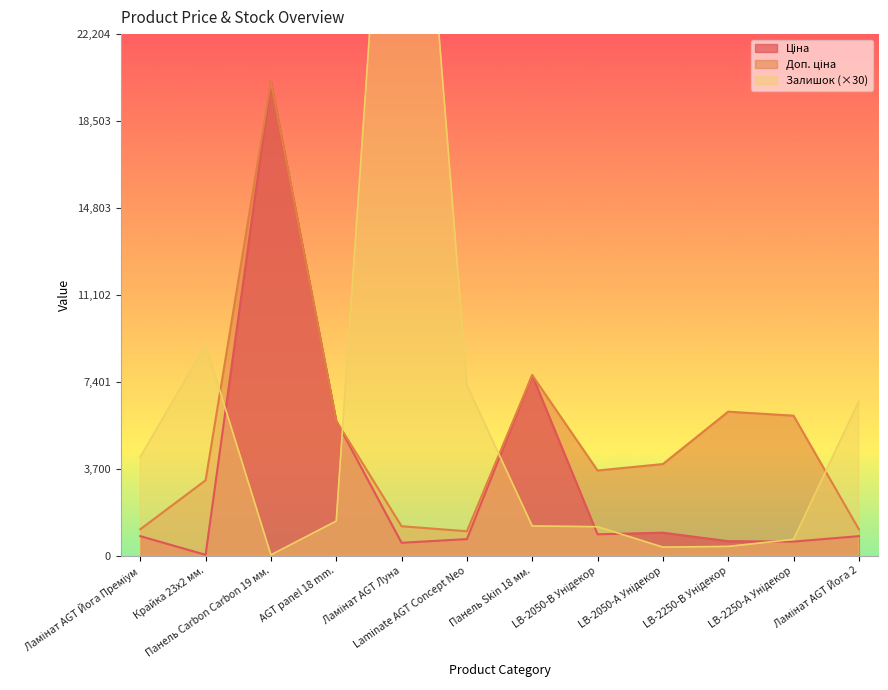

What is the spread (max minus min) of values at LB-2250-В Унідекор?

5738.5